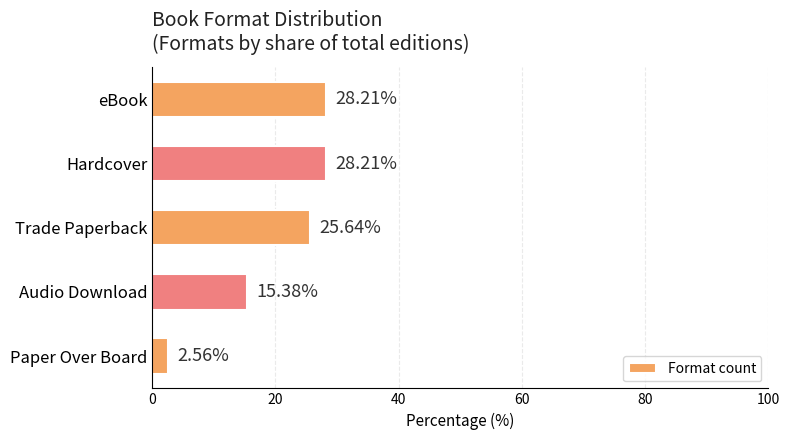

At which category does the chart reach its minimum across all series?

Paper Over Board